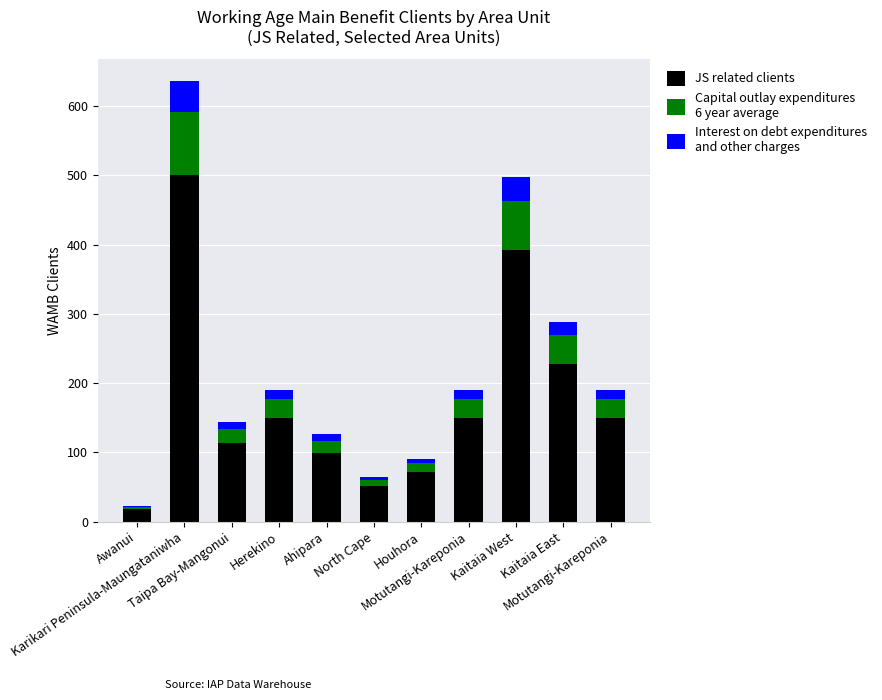

What is the total value across all series at Karikari Peninsula-Maungataniwha?

636